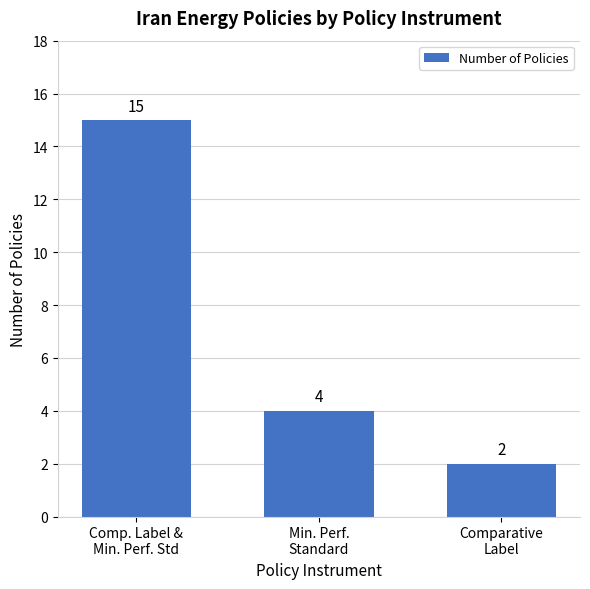

What is the average value?

7